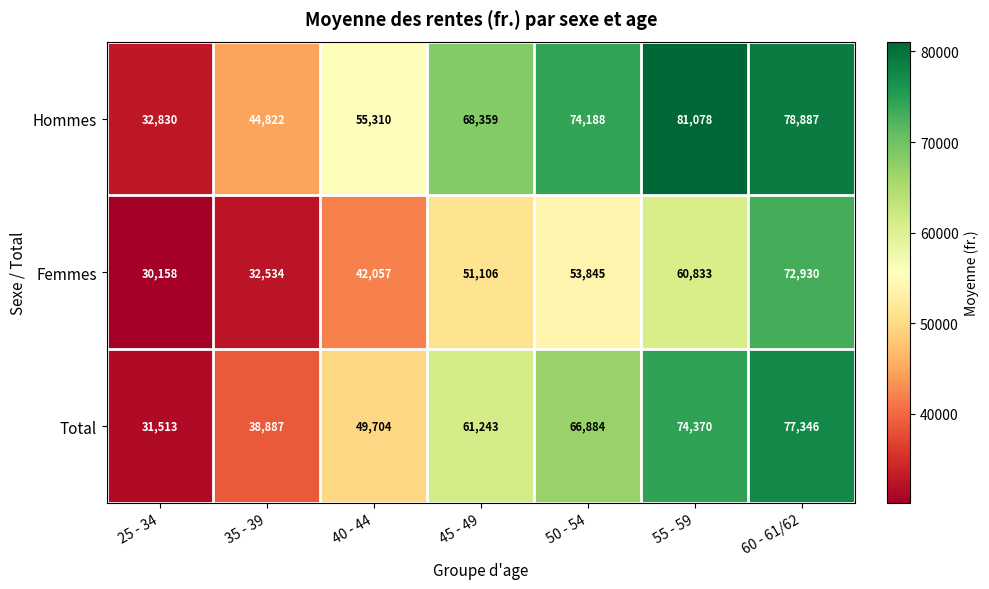

Between 25 - 34 and 45 - 49, which series saw the biggest shift?

Hommes